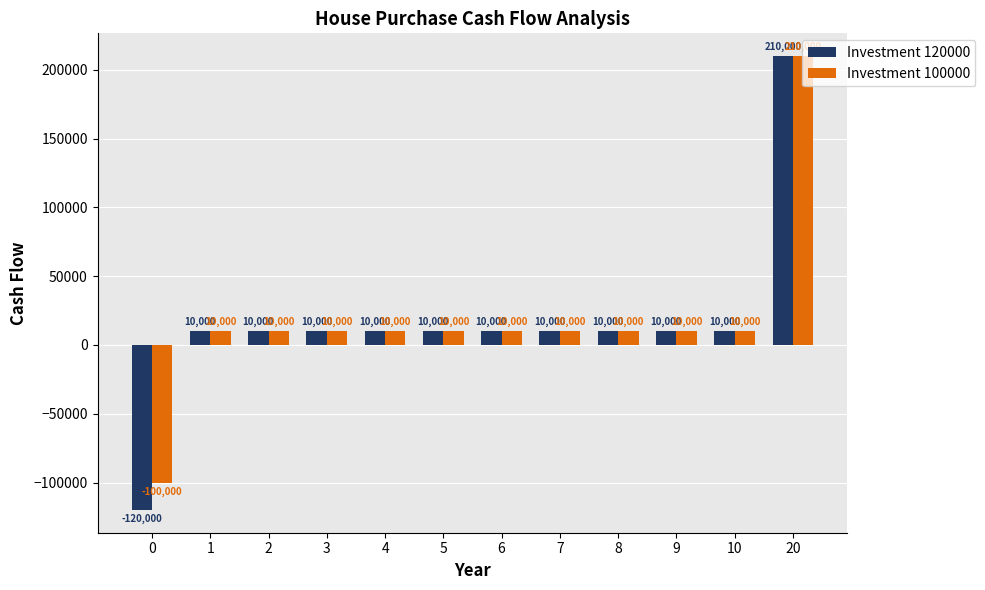

Reading right to left, list all the values displayed in this chart.

Investment 120000: 210000	10000	10000	10000	10000	10000	10000	10000	10000	10000	10000	-120000
Investment 100000: 210000	10000	10000	10000	10000	10000	10000	10000	10000	10000	10000	-100000